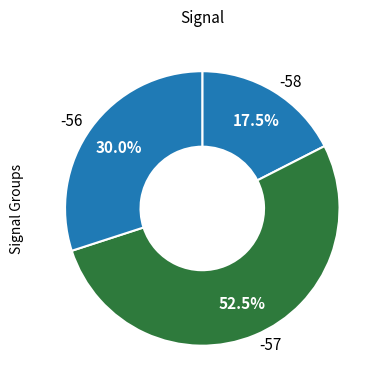

Does any single category account for the majority?

Yes